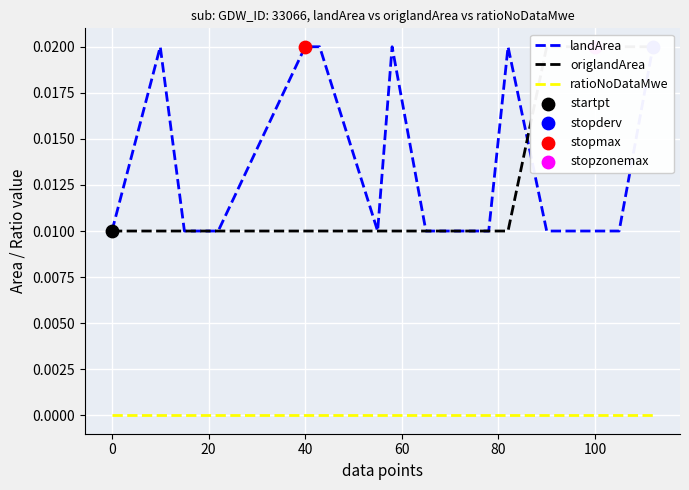

Which series has the widest spread of Y values?

landArea